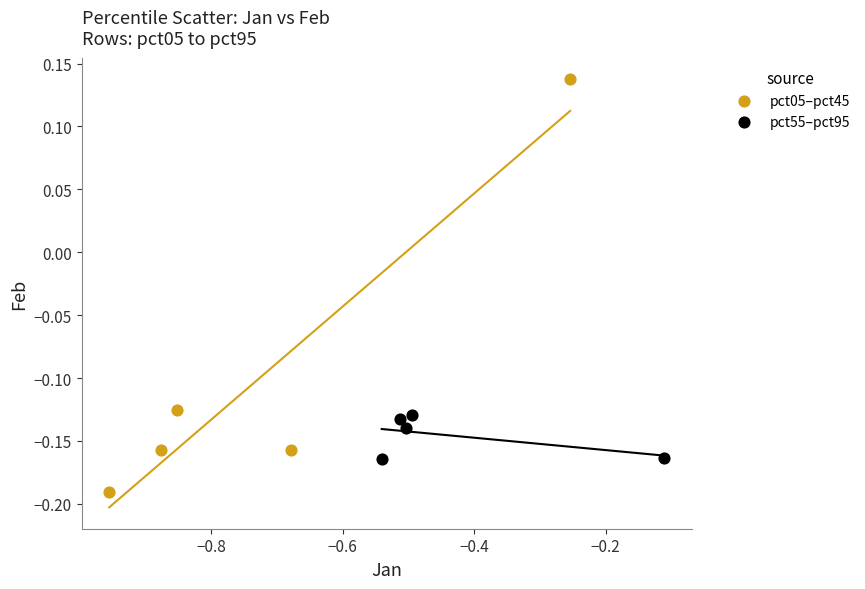

Which series contains the lowest Y value?

pct05–pct45